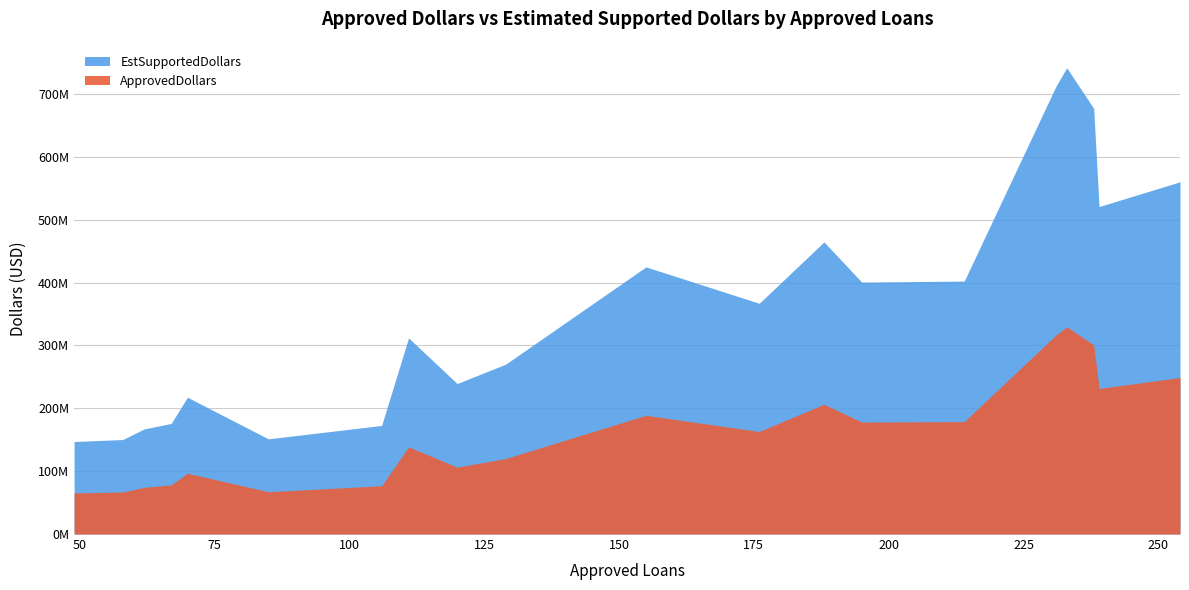

What is the total value across all series at 239?

752297000